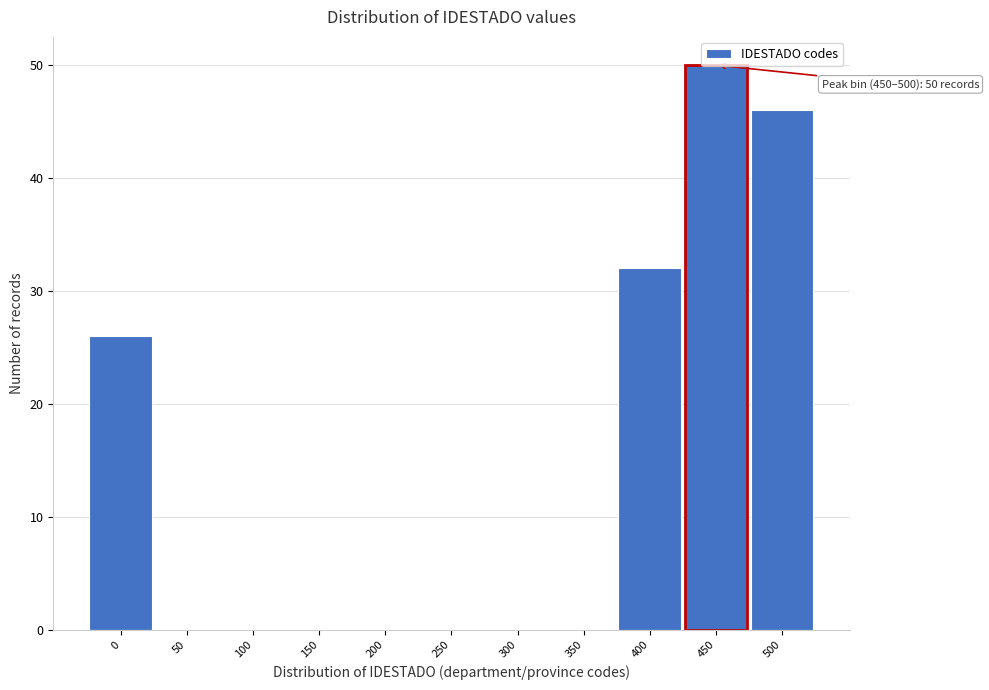

Between 400 and 350, which is larger?

400